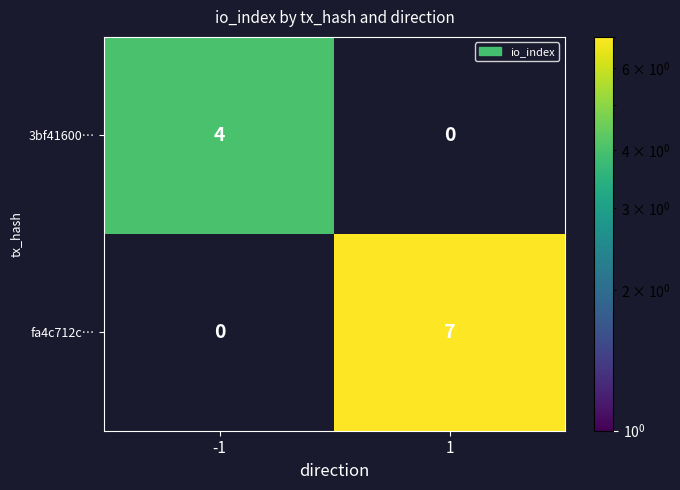

How many series are shown in this chart?

2